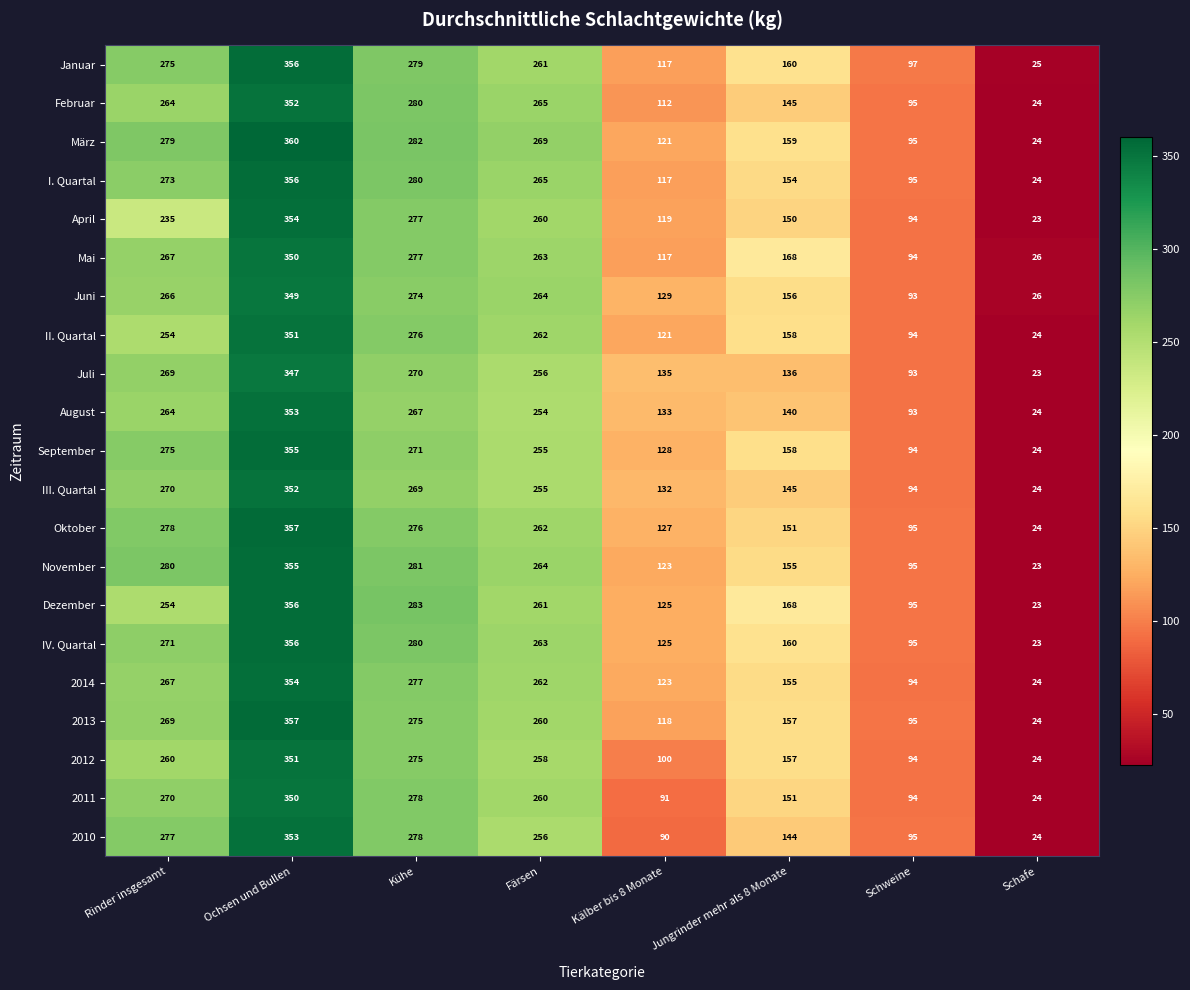

What is the difference between the highest and lowest values at Kälber bis 8 Monate?

45